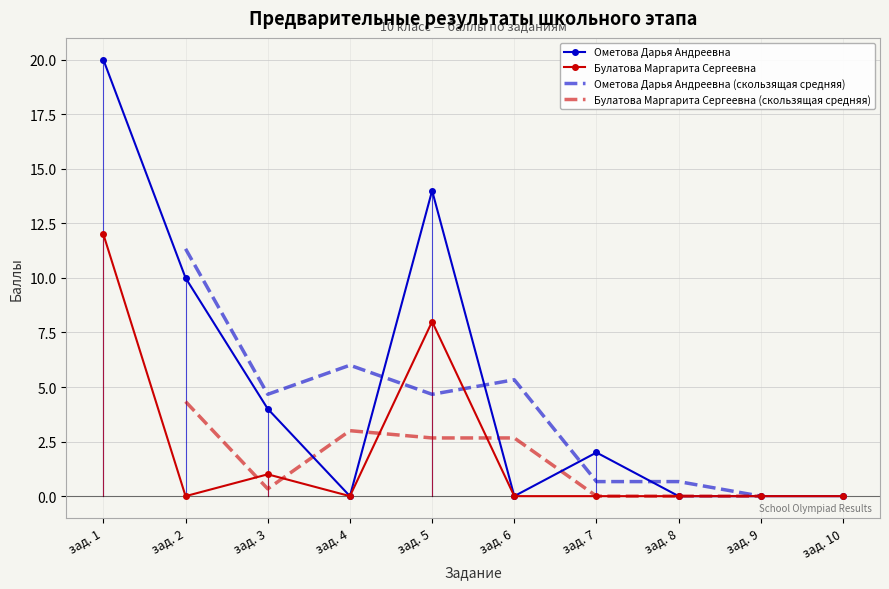

Is the value of Ометова Дарья Андреевна at зад. 9 greater than the value of Булатова Маргарита Сергеевна at зад. 8?

No